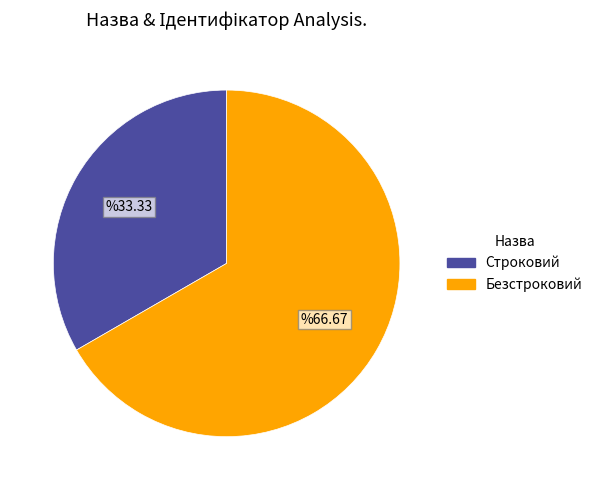

Combined, do Строковий and Безстроковий account for over 50%?

Yes